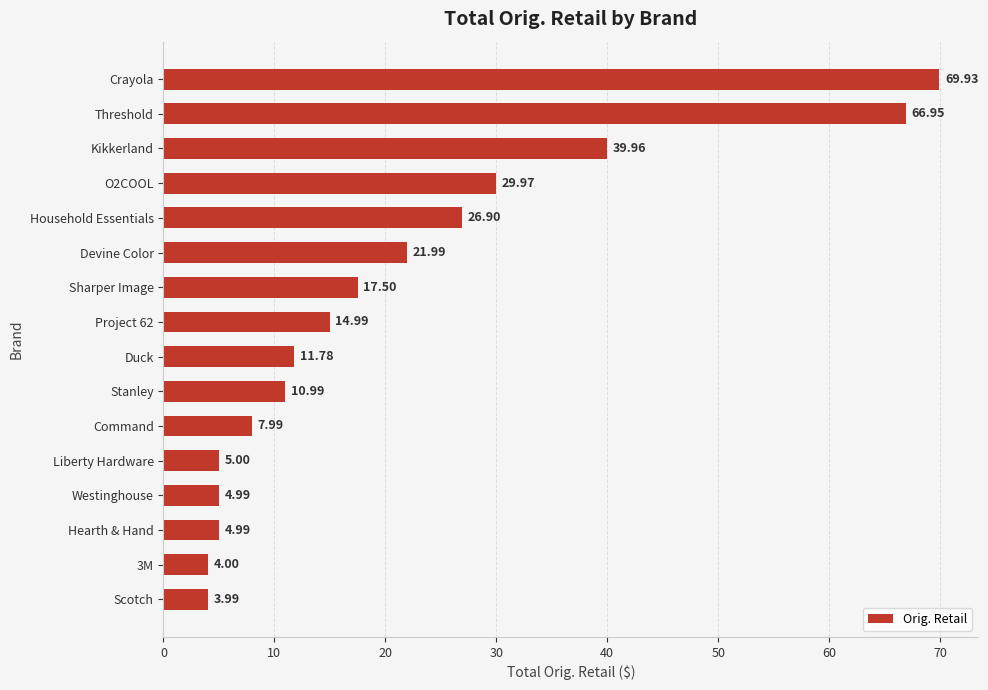

At which label is the value closest to 36?

Kikkerland